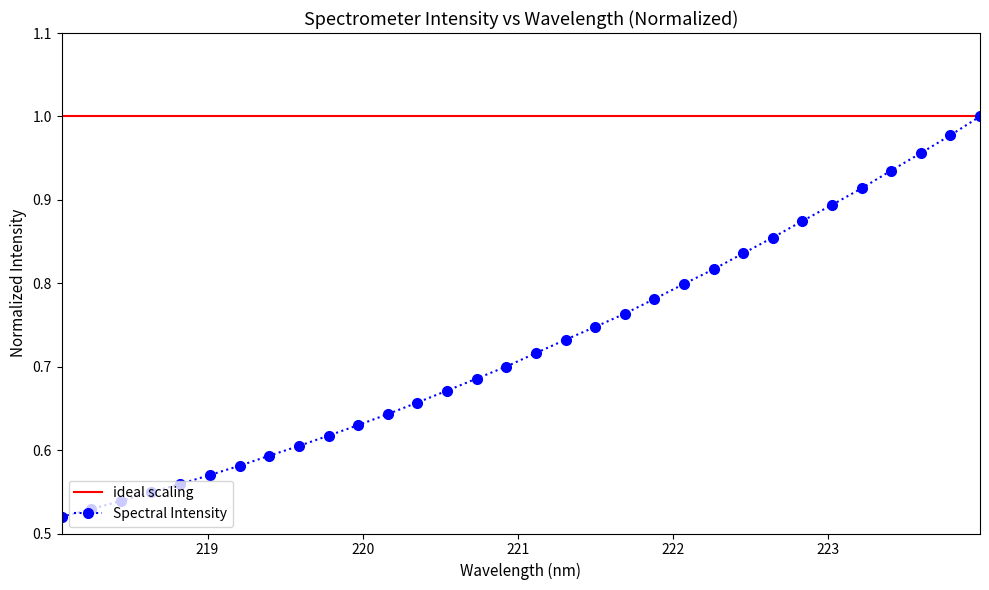

Reading left to right, extract all data points from this chart.

218.0596=0.5	218.2508=0.5	218.442=0.5	218.6332=0.5	218.8244=0.6	219.0156=0.6	219.2067=0.6	219.3979=0.6	219.589=0.6	219.7801=0.6	219.9712=0.6	220.1623=0.6	220.3533=0.7	220.5444=0.7	220.7354=0.7	220.9264=0.7	221.1174=0.7	221.3083=0.7	221.4993=0.7	221.6902=0.8	221.8812=0.8	222.0721=0.8	222.263=0.8	222.4538=0.8	222.6447=0.9	222.8355=0.9	223.0264=0.9	223.2172=0.9	223.408=0.9	223.5987=1.0	223.7895=1.0	223.9802=1.0